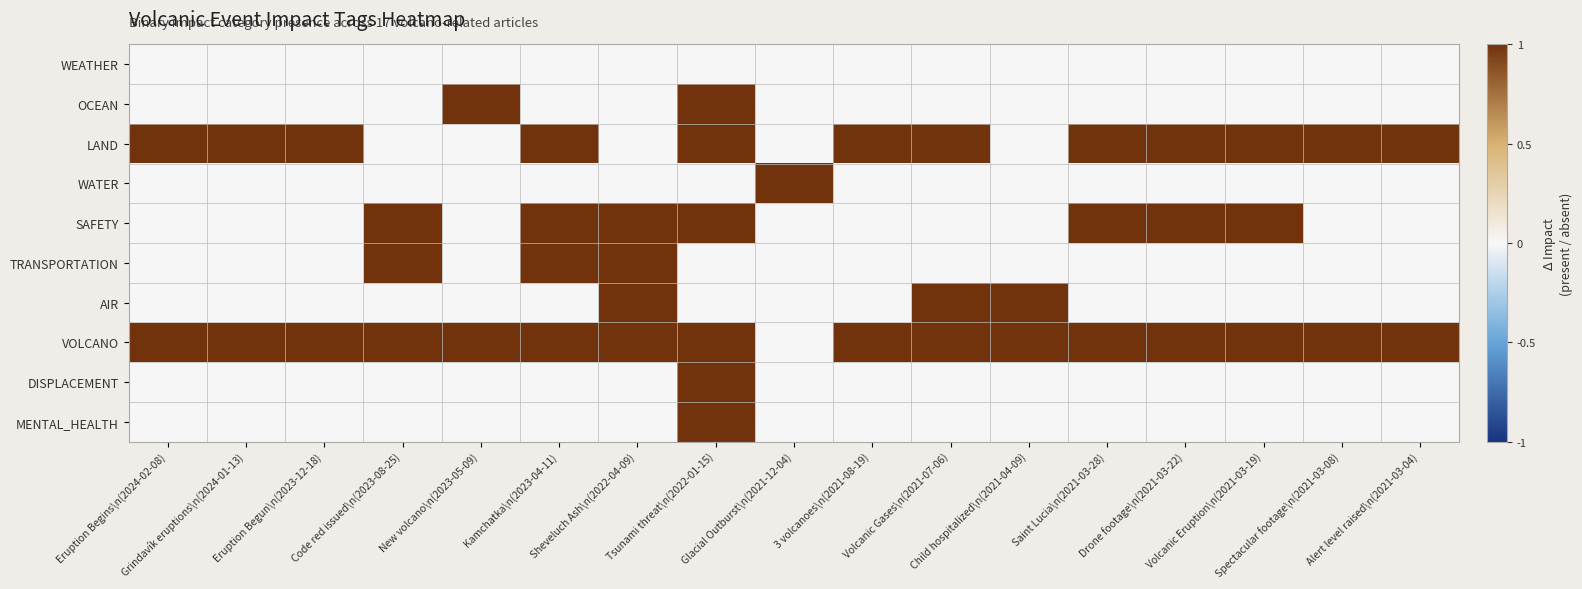

Count the number of data series in this chart.

10